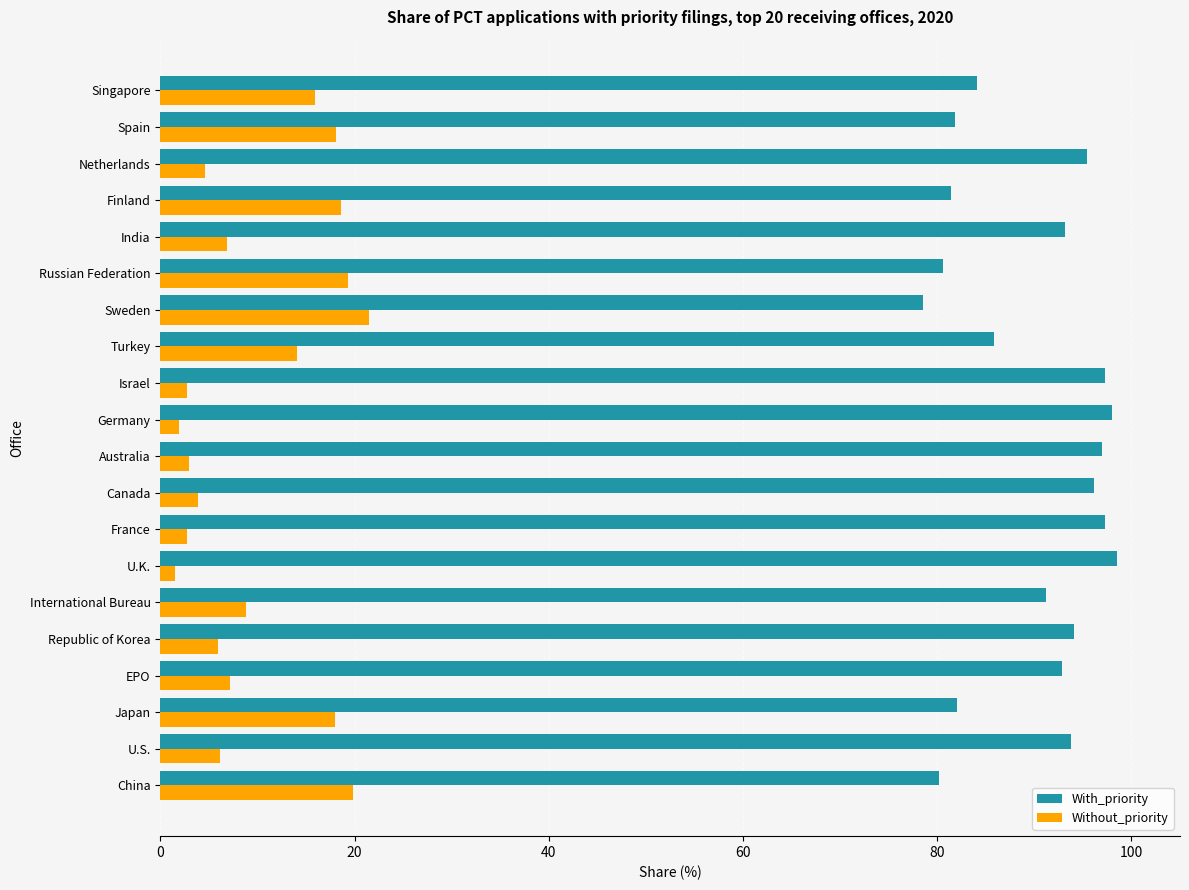

What is the minimum value for Without_priority?

1.5